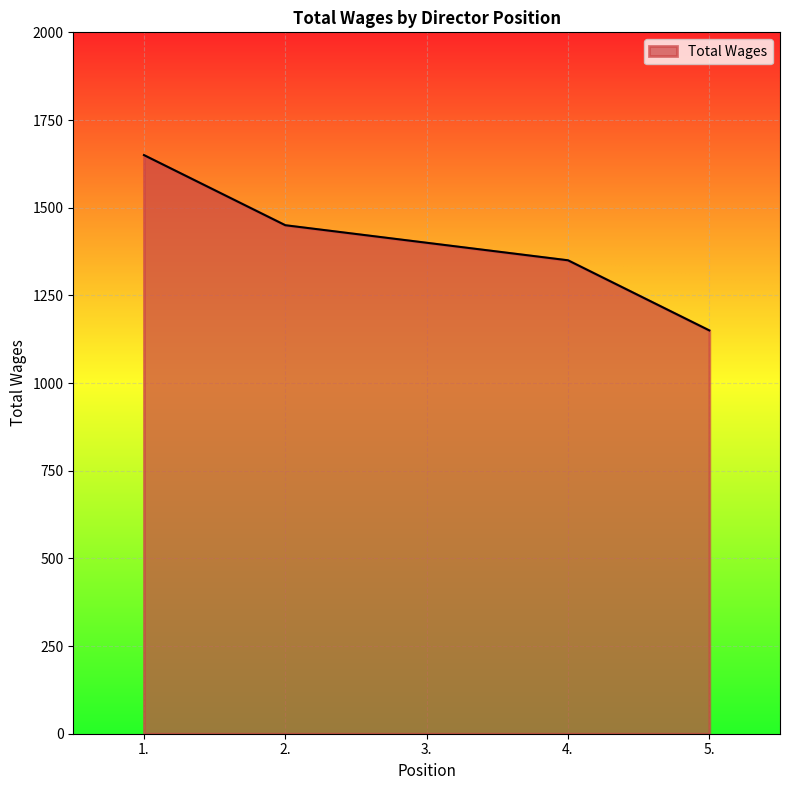

What is the difference between the maximum and minimum values?

500